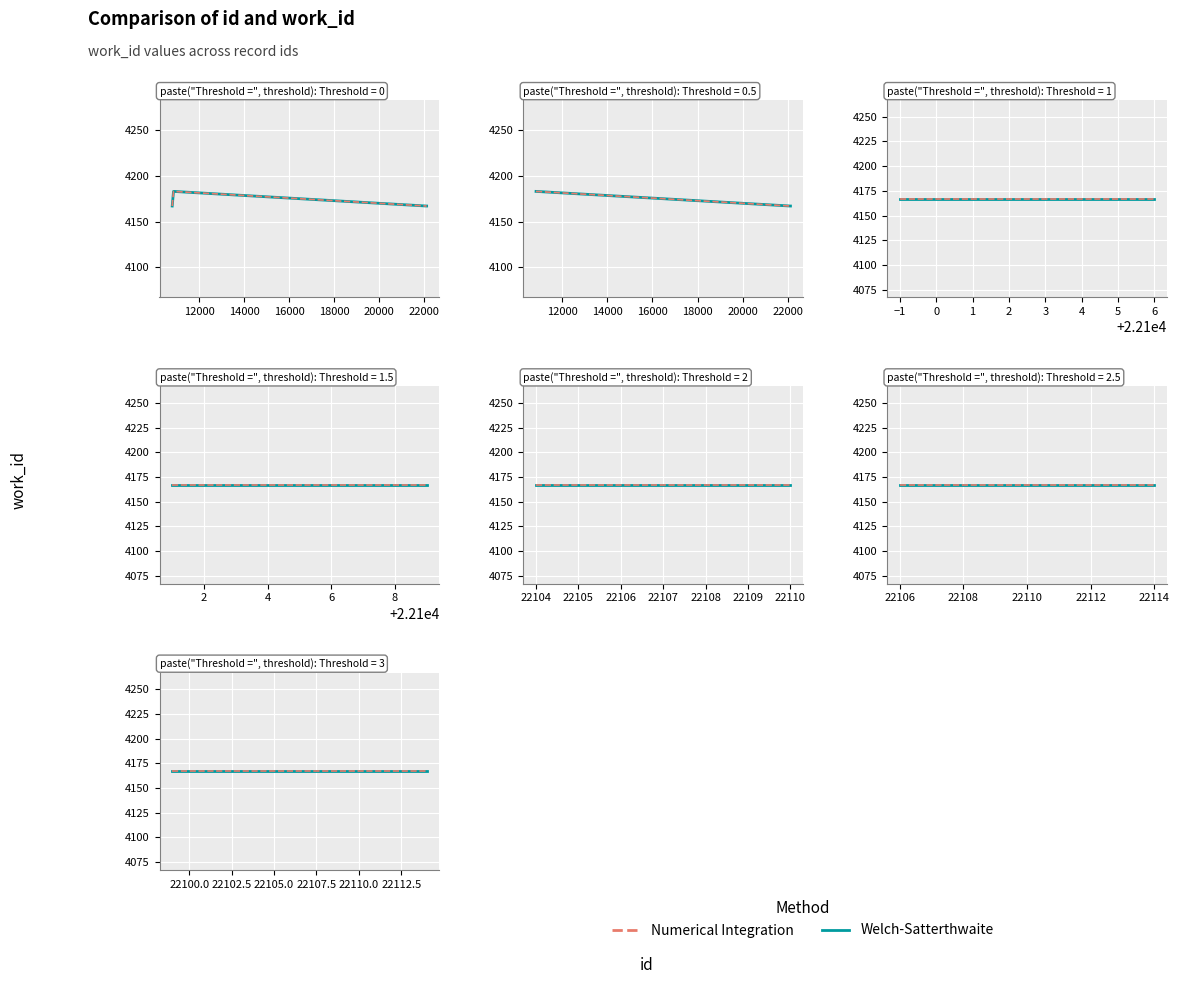

Which has a higher value, 22106 or 10854?

10854